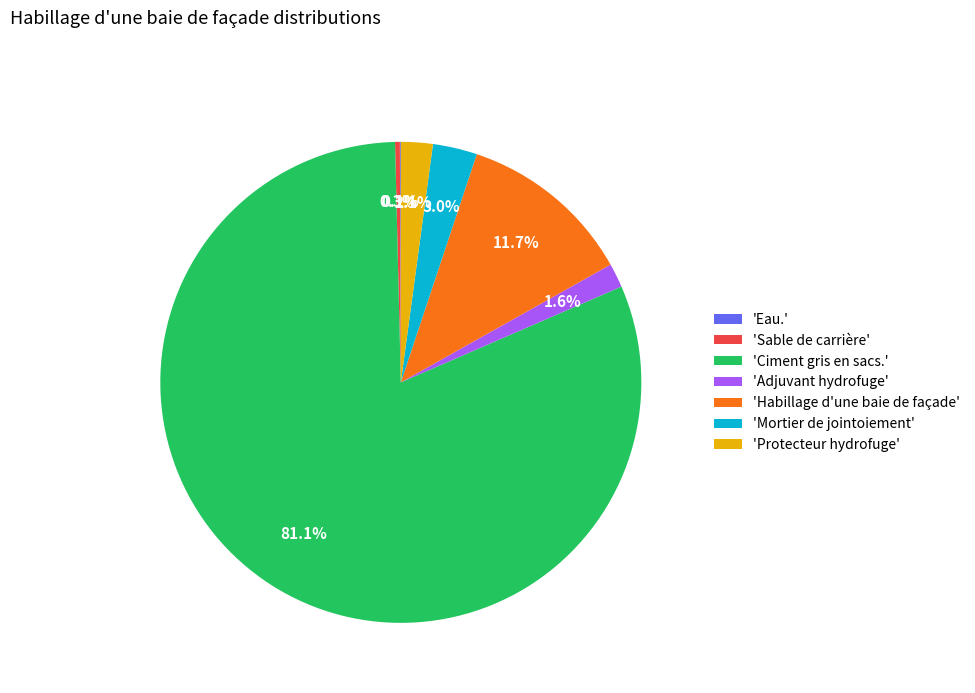

Which has a higher value, 'Habillage d'une baie de façade' or 'Protecteur hydrofuge'?

'Habillage d'une baie de façade'